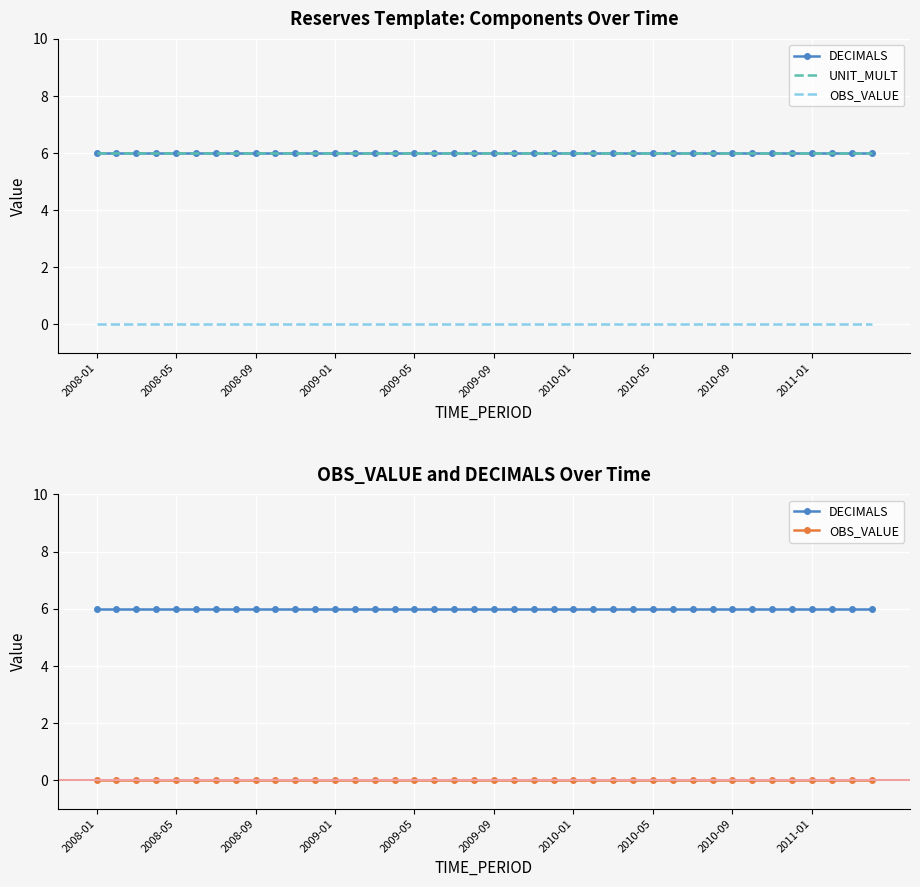

Which series has the widest spread of values?

DECIMALS